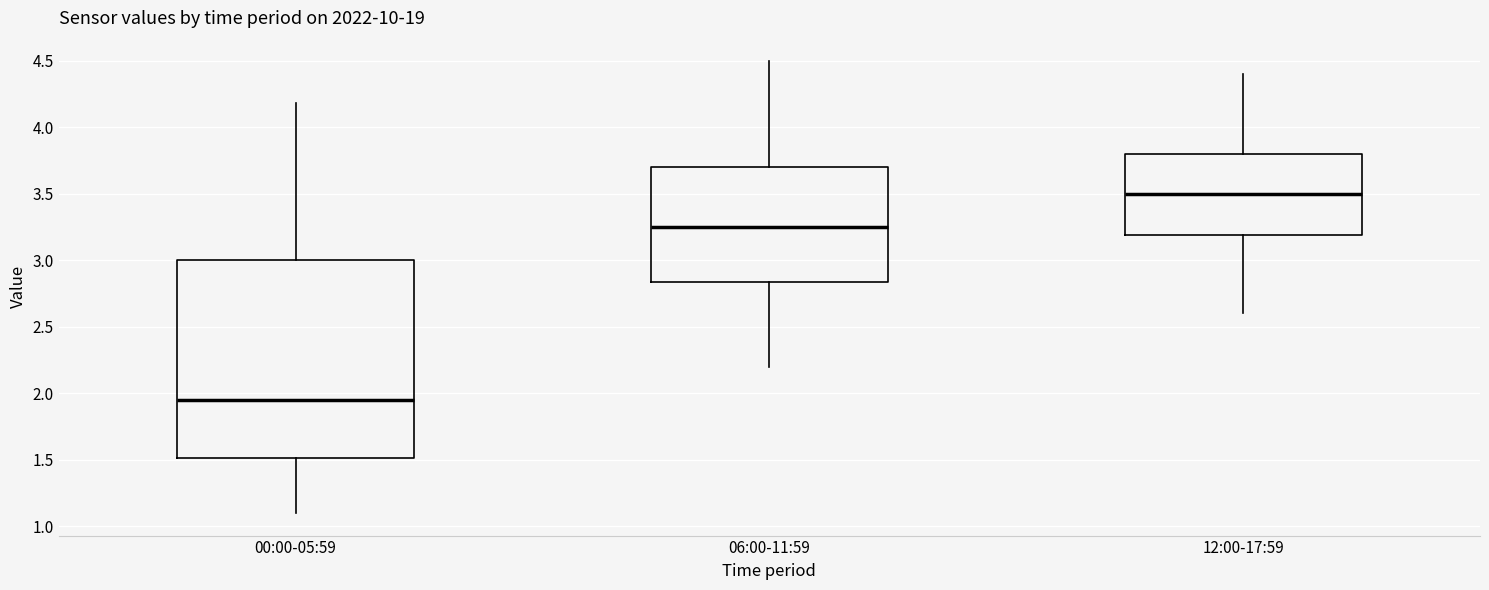

Comparing the boxes themselves (not the whiskers), which one is the tallest?

00:00-05:59